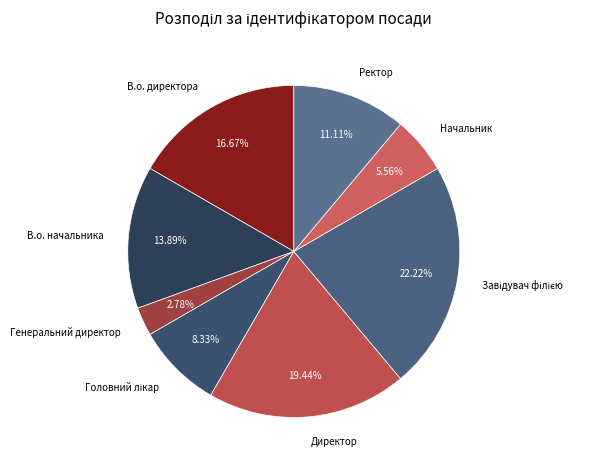

Approximately how many times larger is the value at В.о. директора compared to Ректор?

1.5